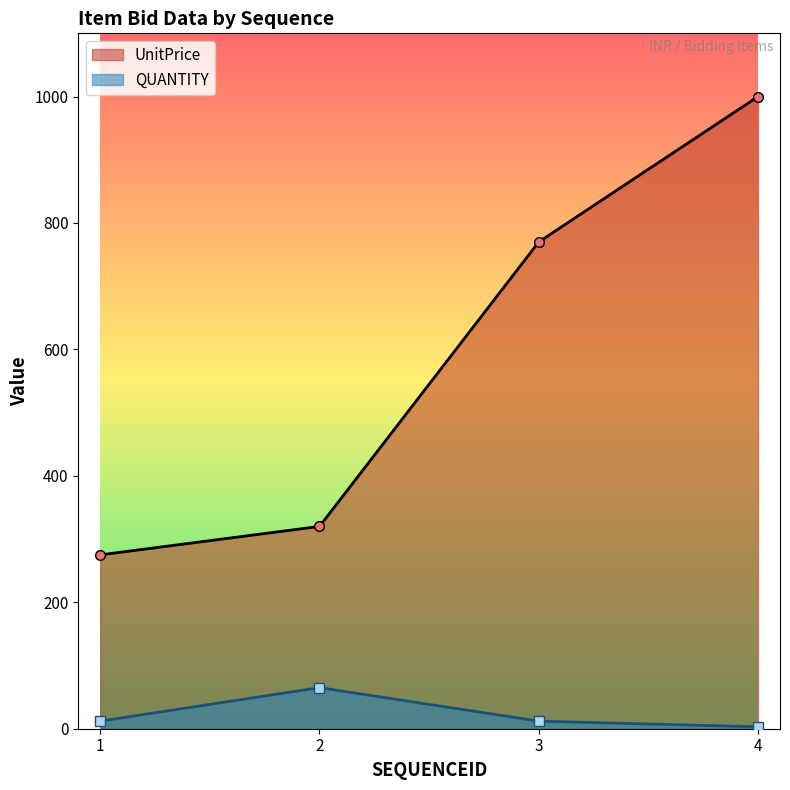

How many values in the UnitPrice series are below 770?

2